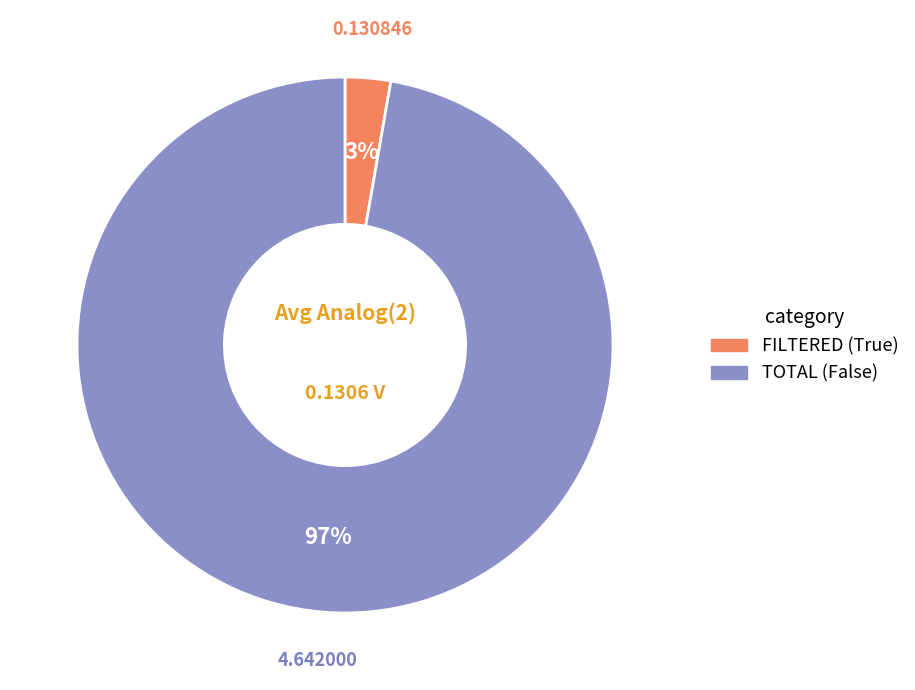

How many segments does this pie chart have?

2